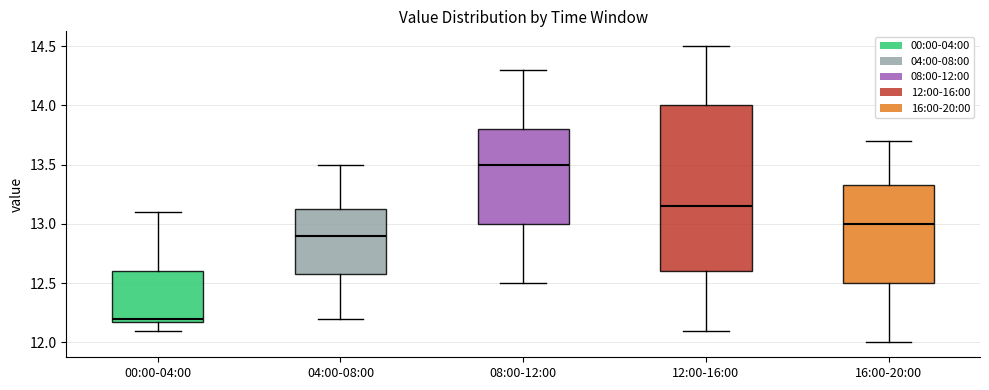

Where does the upper whisker of the box for 08:00-12:00 end on the y-axis? The values are not printed on the chart, so give them approximately, as read against the axis.

14.30